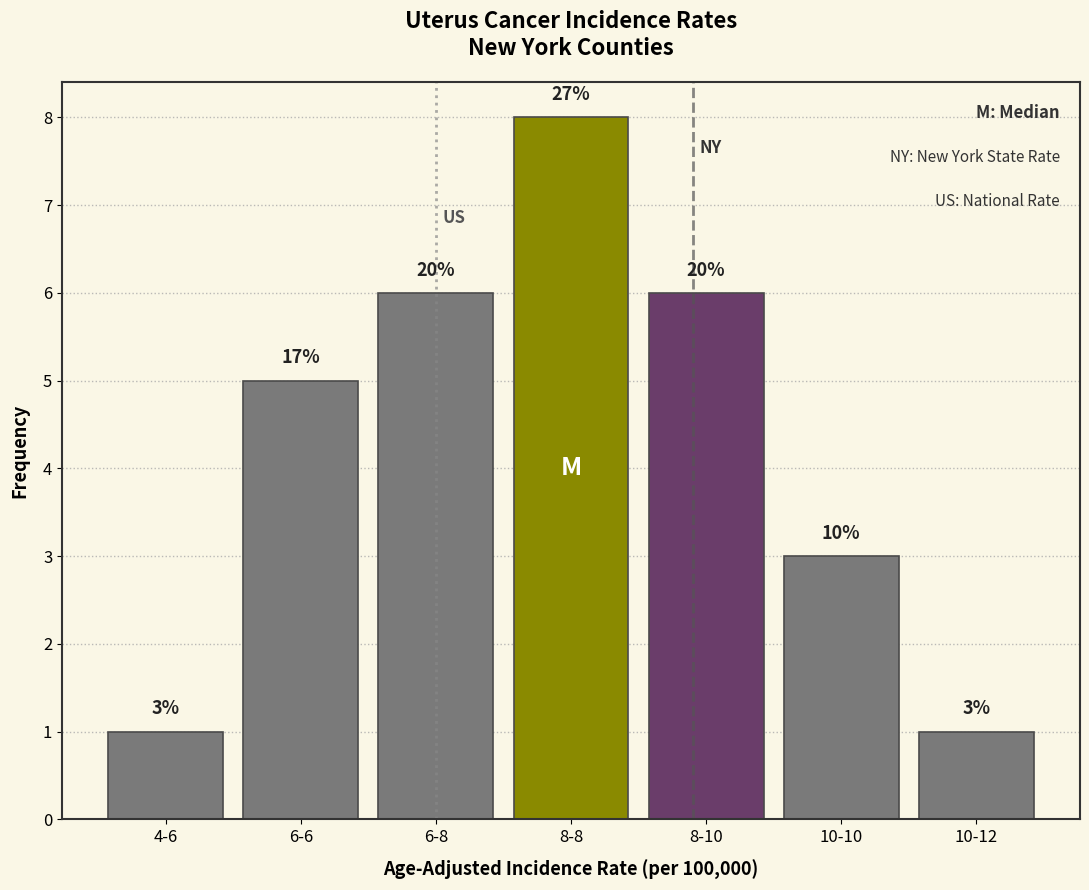

Are the bars horizontal?

No